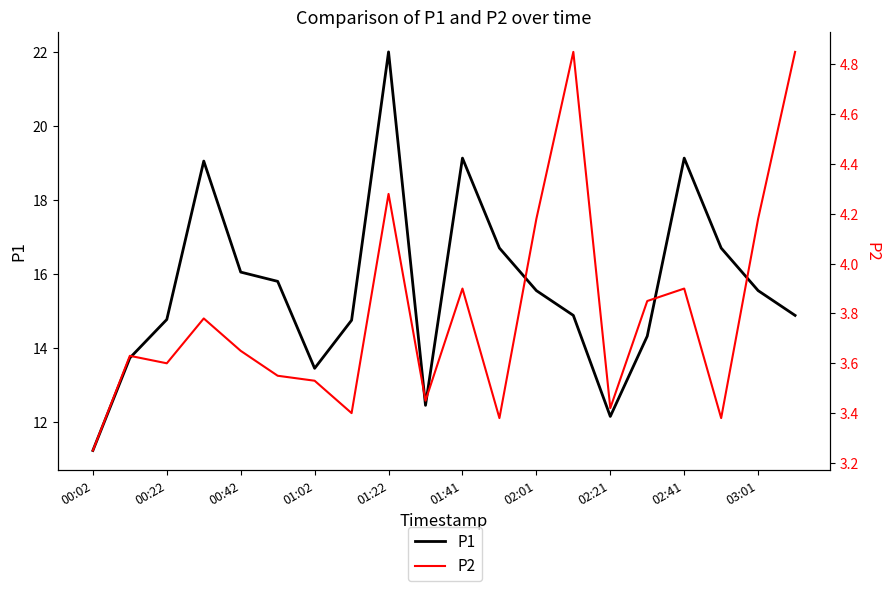

Rank the series by their maximum value, from highest to lowest.

P1, P2